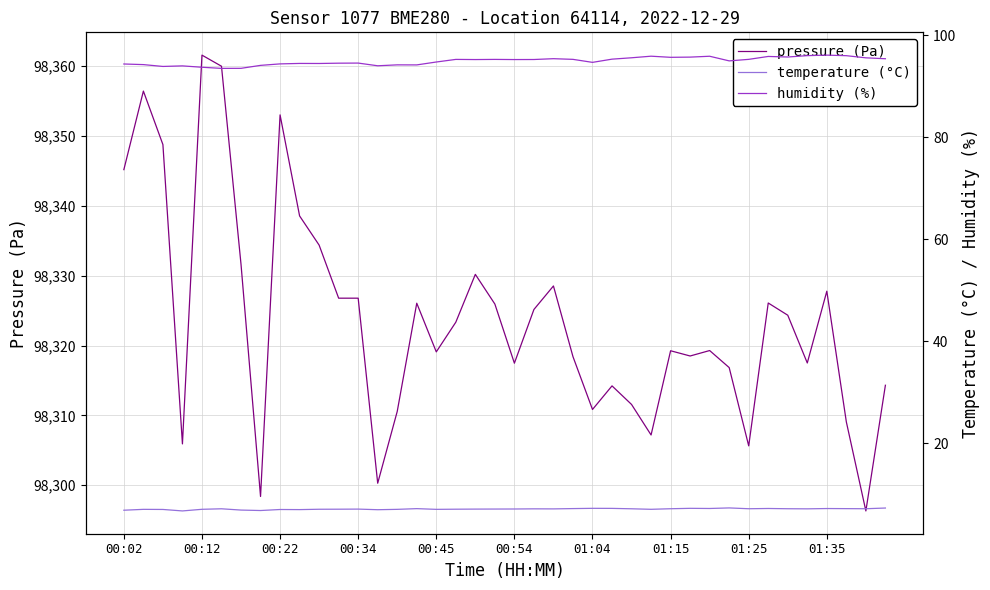

True or false: pressure (Pa) has a value of 26718.6 at 00:12.

False